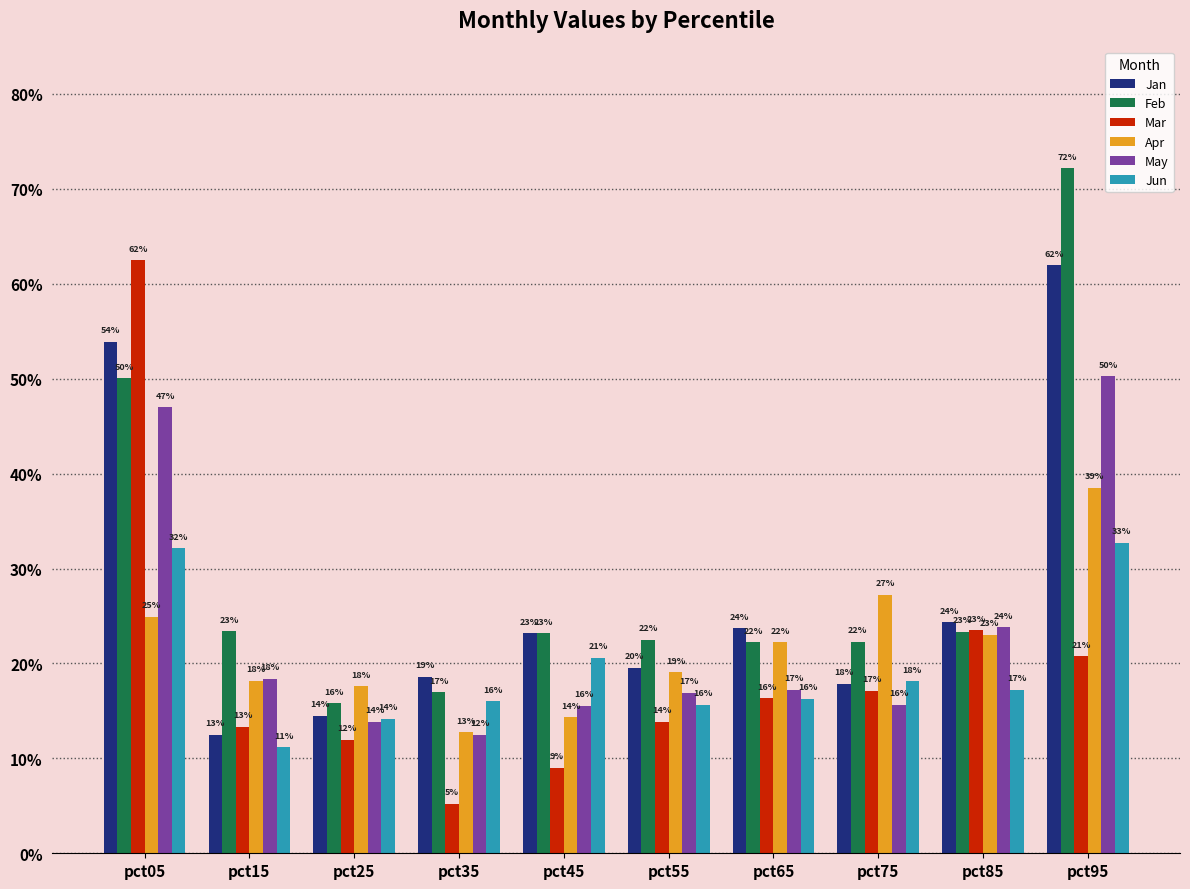

Reading right to left, extract all data points from this chart.

Jan: pct95=0.6	pct85=0.2	pct75=0.2	pct65=0.2	pct55=0.2	pct45=0.2	pct35=0.2	pct25=0.1	pct15=0.1	pct05=0.5
Feb: pct95=0.7	pct85=0.2	pct75=0.2	pct65=0.2	pct55=0.2	pct45=0.2	pct35=0.2	pct25=0.2	pct15=0.2	pct05=0.5
Mar: pct95=0.2	pct85=0.2	pct75=0.2	pct65=0.2	pct55=0.1	pct45=0.1	pct35=0.1	pct25=0.1	pct15=0.1	pct05=0.6
Apr: pct95=0.4	pct85=0.2	pct75=0.3	pct65=0.2	pct55=0.2	pct45=0.1	pct35=0.1	pct25=0.2	pct15=0.2	pct05=0.2
May: pct95=0.5	pct85=0.2	pct75=0.2	pct65=0.2	pct55=0.2	pct45=0.2	pct35=0.1	pct25=0.1	pct15=0.2	pct05=0.5
Jun: pct95=0.3	pct85=0.2	pct75=0.2	pct65=0.2	pct55=0.2	pct45=0.2	pct35=0.2	pct25=0.1	pct15=0.1	pct05=0.3